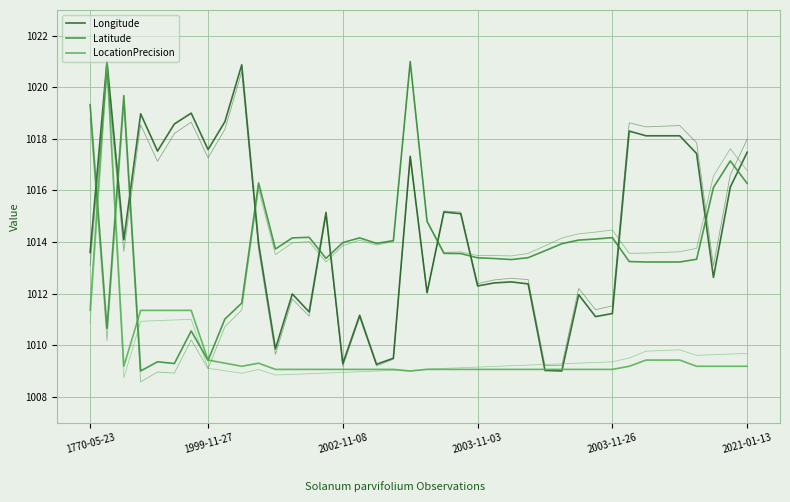

How many lines are shown in the chart?

3